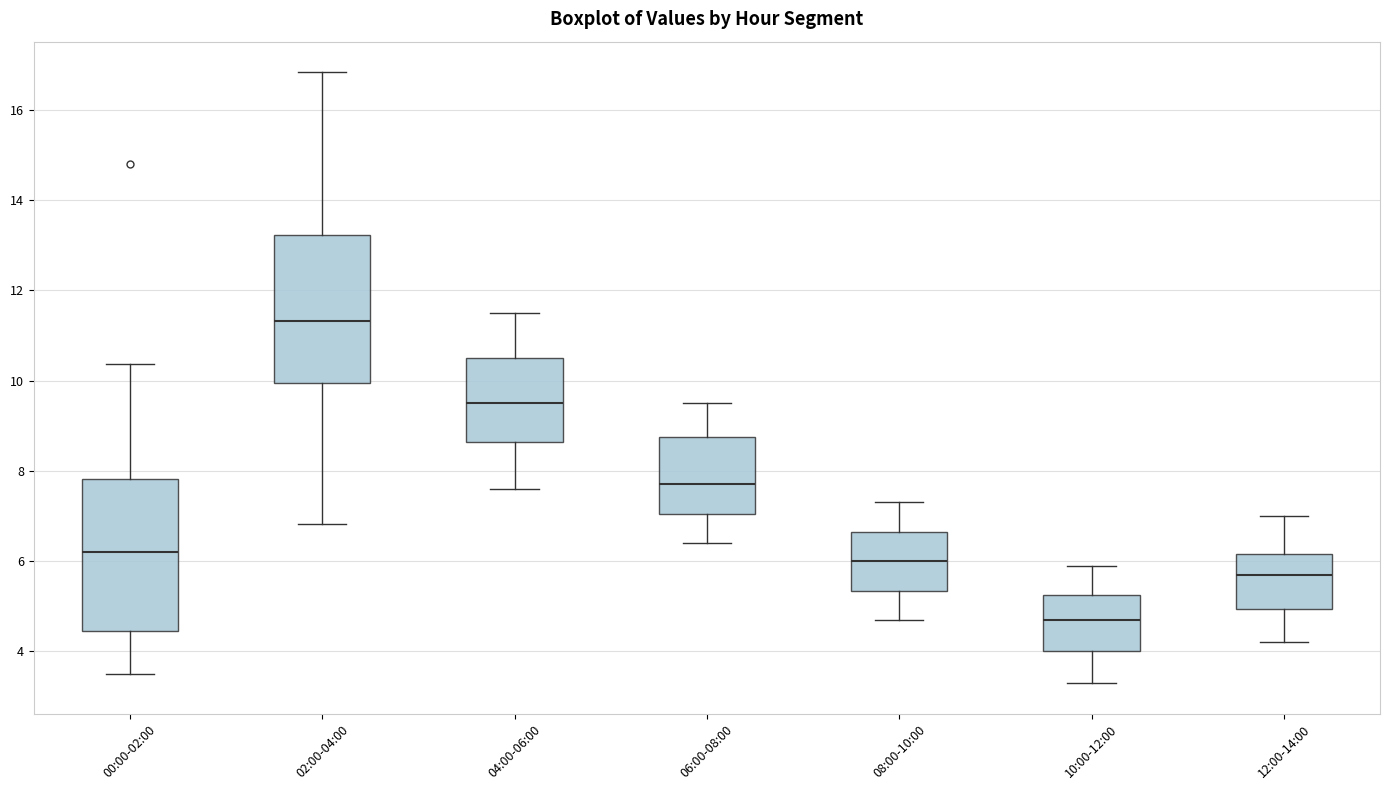

Where is the upper edge of the box for 10:00-12:00 on the y-axis? The values are not printed on the chart, so give them approximately, as read against the axis.

5.2